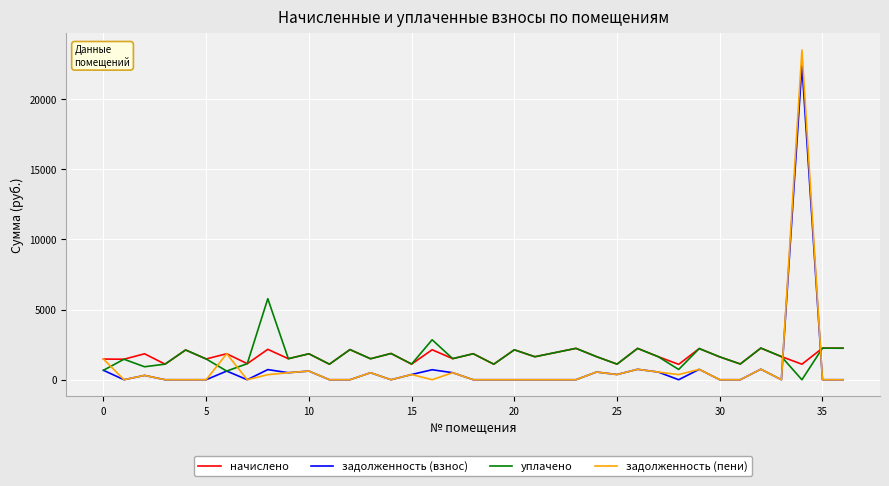

Which series ends up on top after the final intersection of уплачено and задолженность (пени)?

уплачено